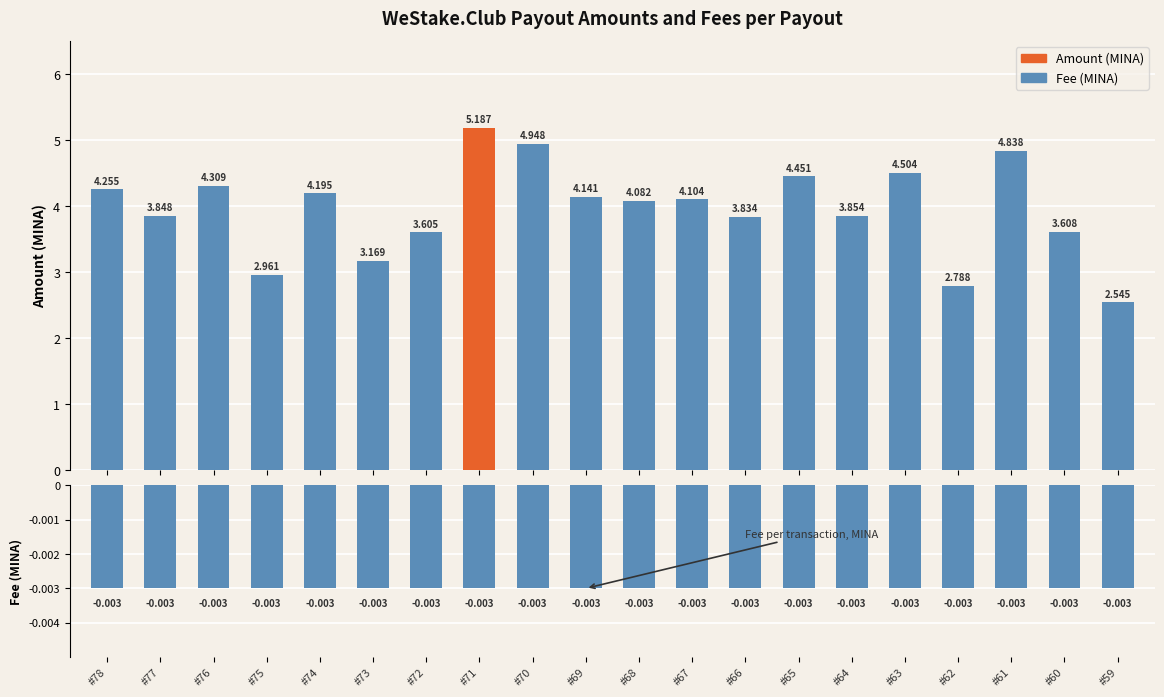

At which category does the chart reach its peak across all series?

#71